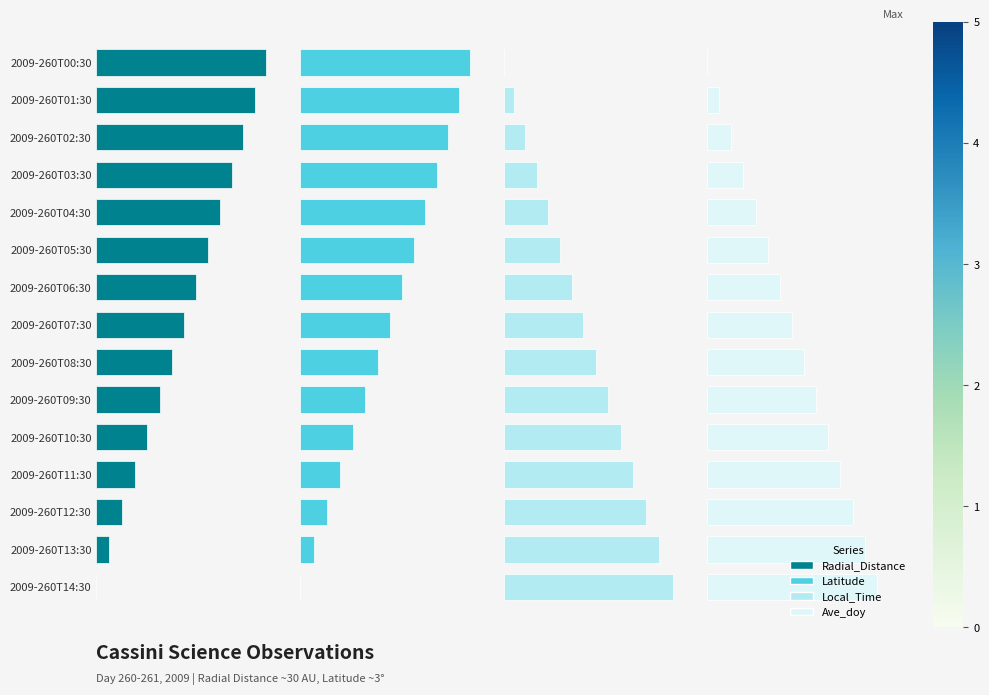

Where is Radial_Distance nearest to the value 2?

2009-260T09:30